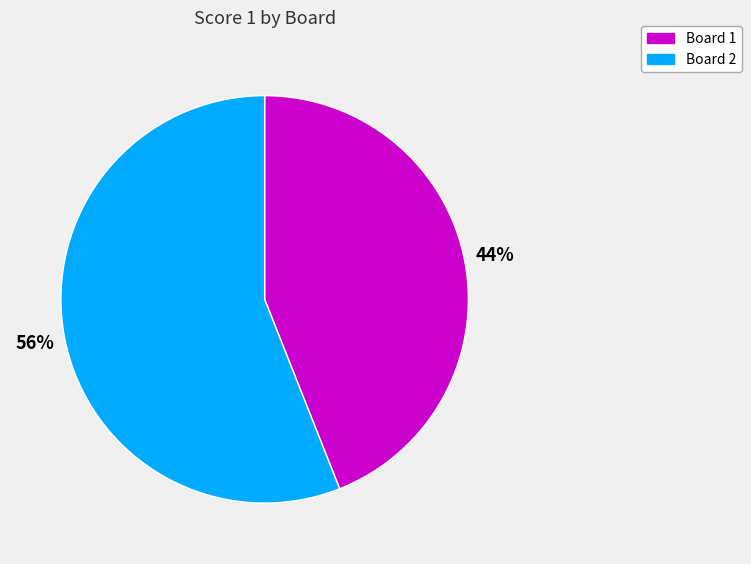

Is there any slice that represents more than half of the pie?

Yes